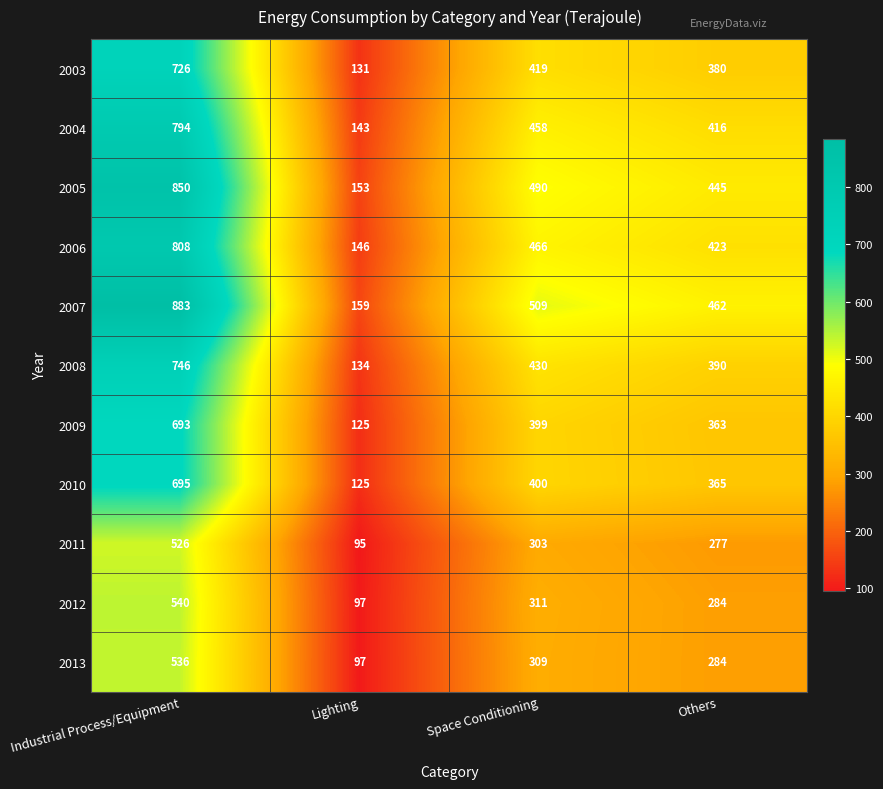

Where is 2013 nearest to the value 316?

Space Conditioning